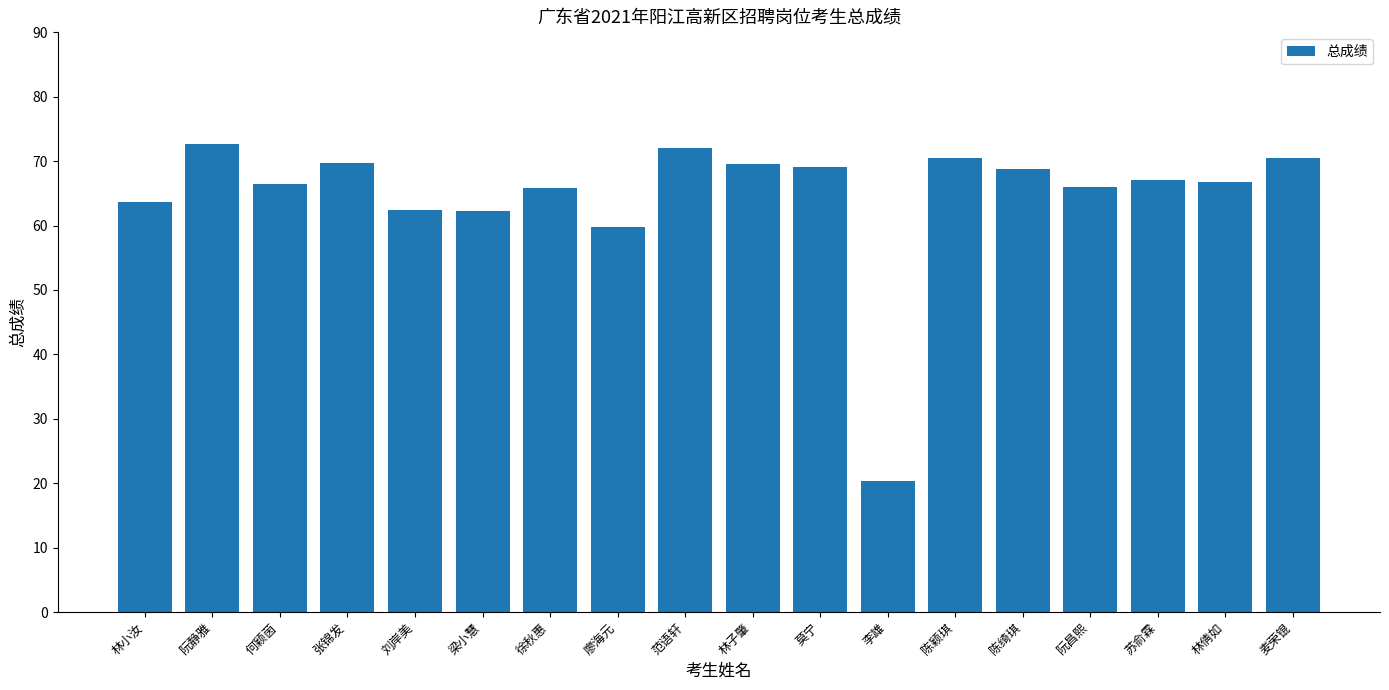

What is the sum of the values at 苏俞霖 and 麦荣锟?

137.5